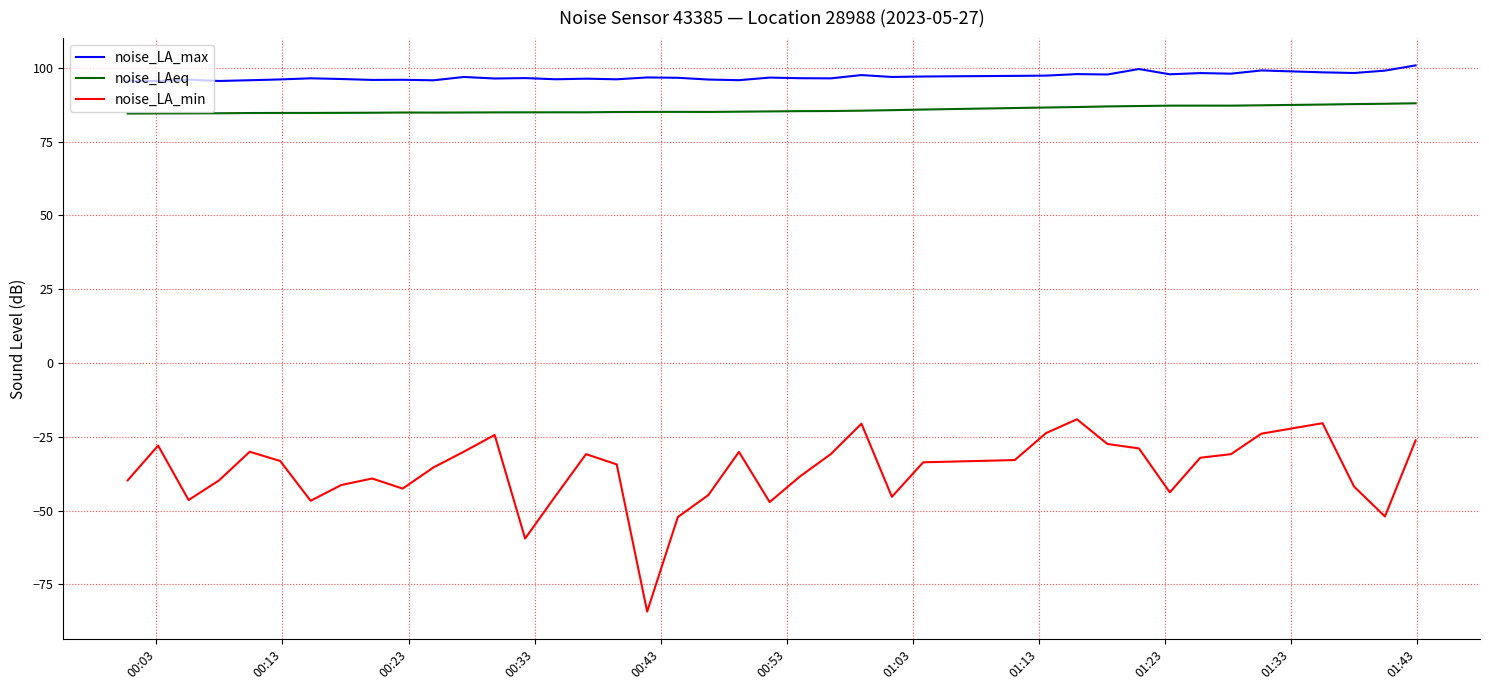

List the series in order of their peak value, highest first.

noise_LA_max, noise_LAeq, noise_LA_min